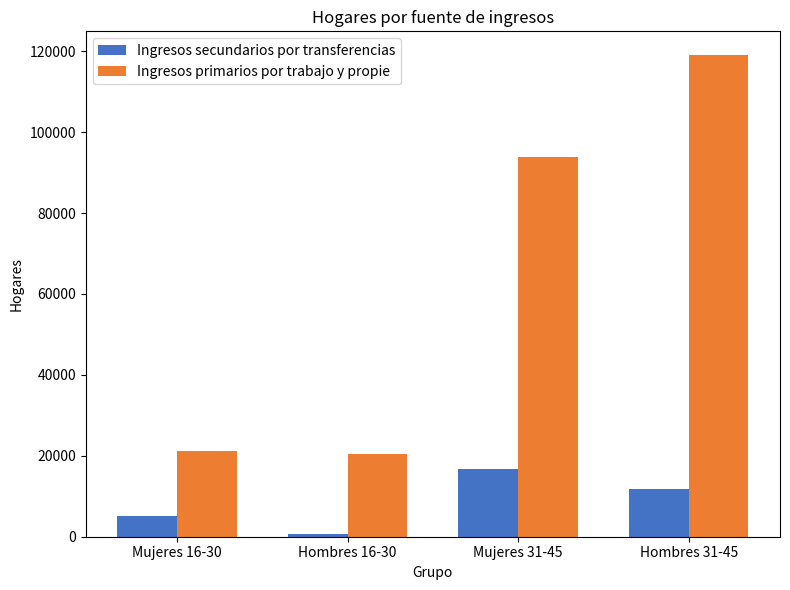

At Mujeres 16-30, list the series in order from smallest to largest.

Ingresos secundarios por transferencias, Ingresos primarios por trabajo y propie